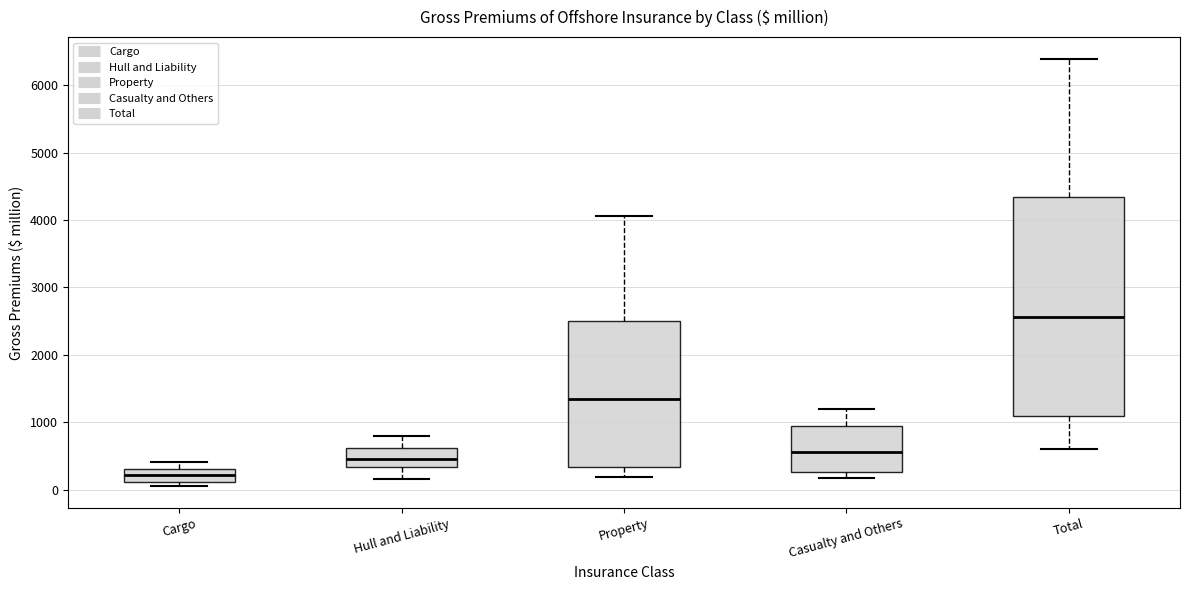

Which box is the tallest, from its lower edge to its upper edge?

Total